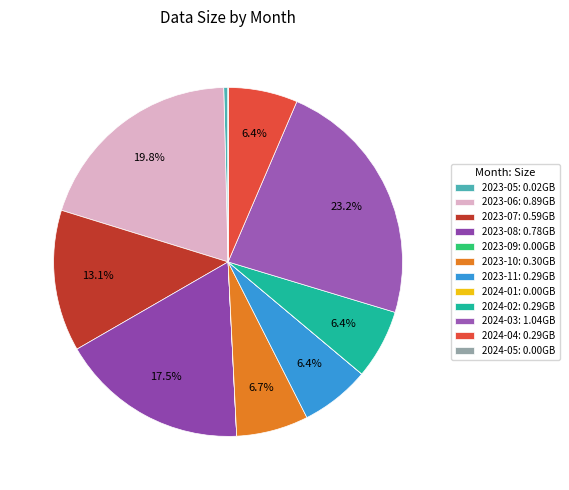

Rank the categories by value from lowest to highest.

2023-09, 2024-05, 2024-01, 2023-05, 2023-11, 2024-02, 2024-04, 2023-10, 2023-07, 2023-08, 2023-06, 2024-03